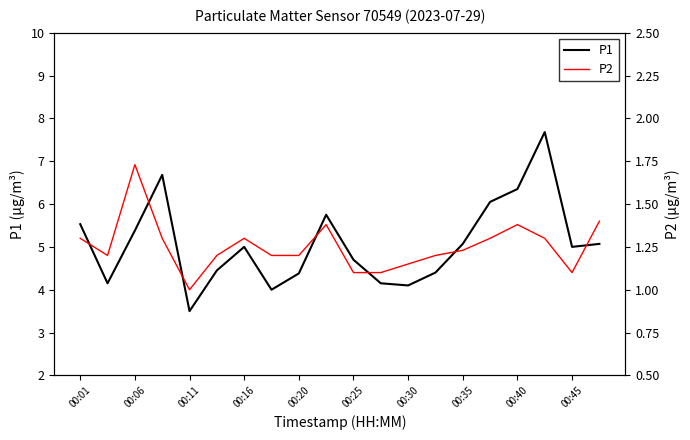

The value of P1 at 00:30 is 4.1. True or false?

True